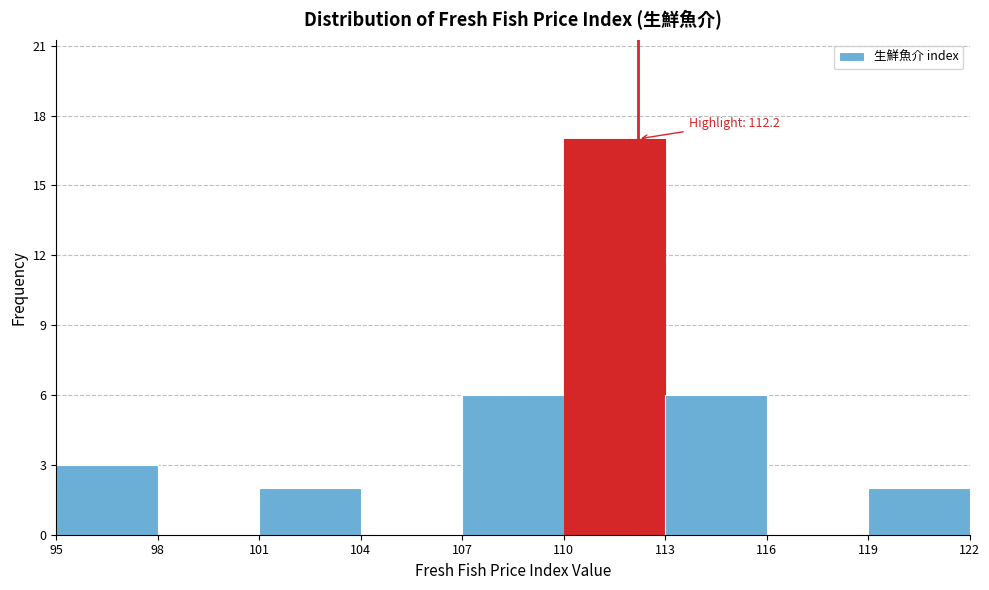

Over which range of the x-axis is the bar tallest?

110 to 113